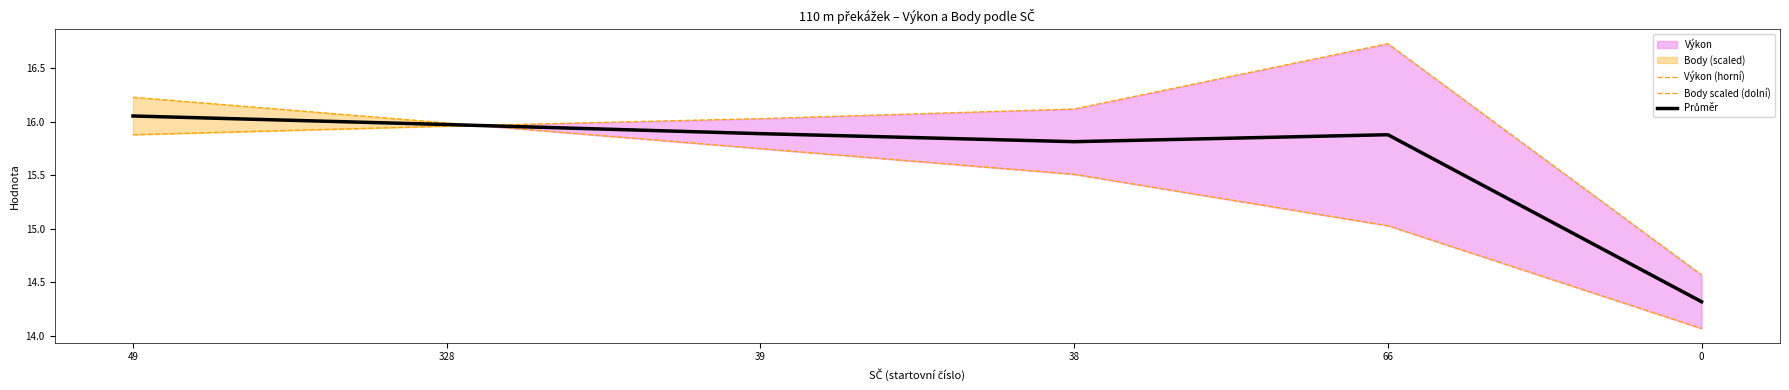

What is the minimum value for Výkon (horní)?

14.6